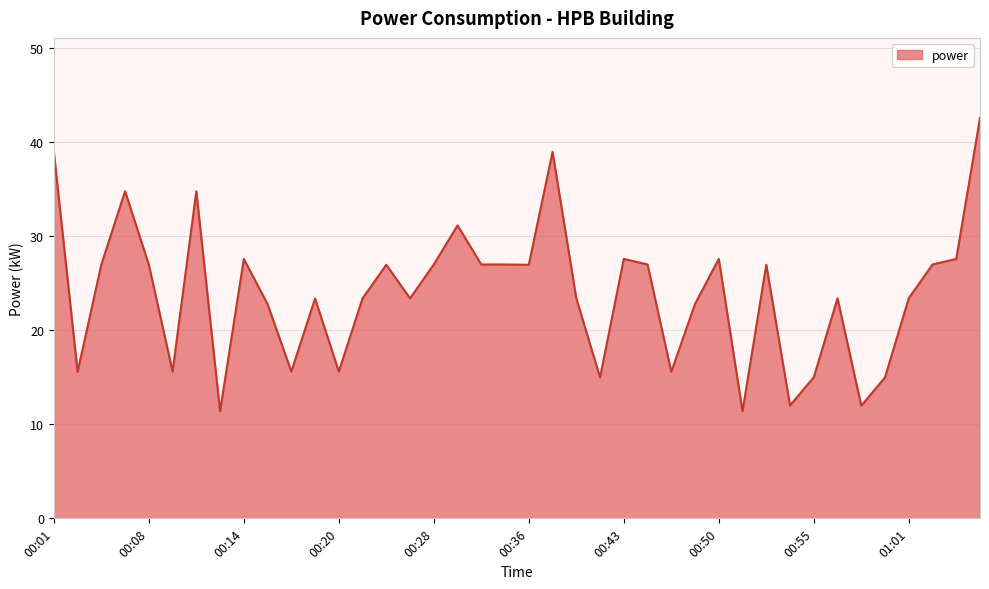

What is the difference between the second highest and second lowest values?

27.6